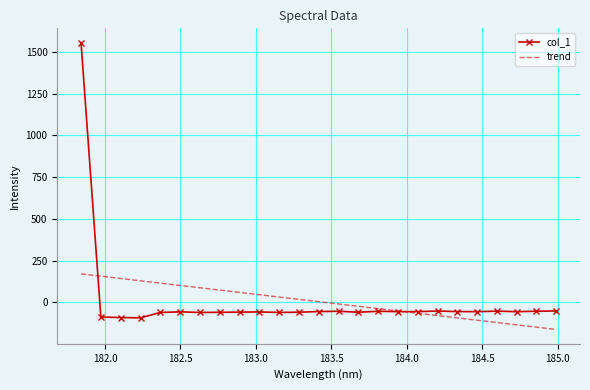

Which series has the widest spread of values?

col_1